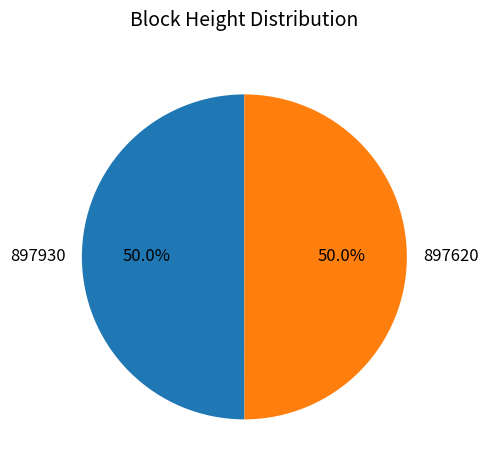

To the nearest percent, what portion does 897620 represent?

50%